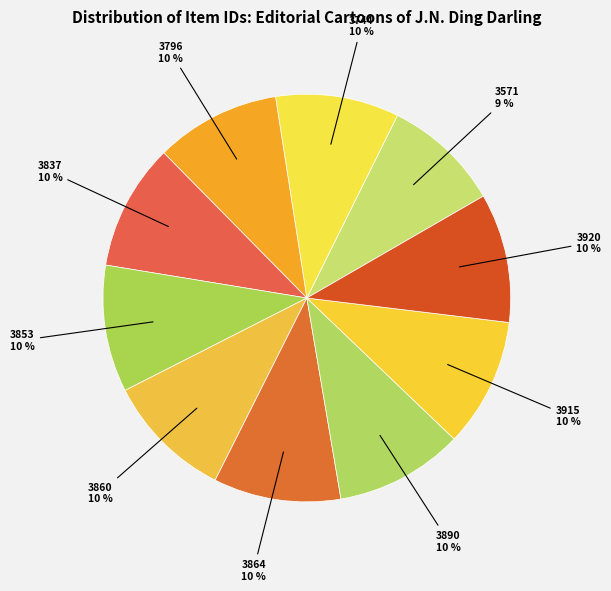

Count the number of slices in the pie.

10